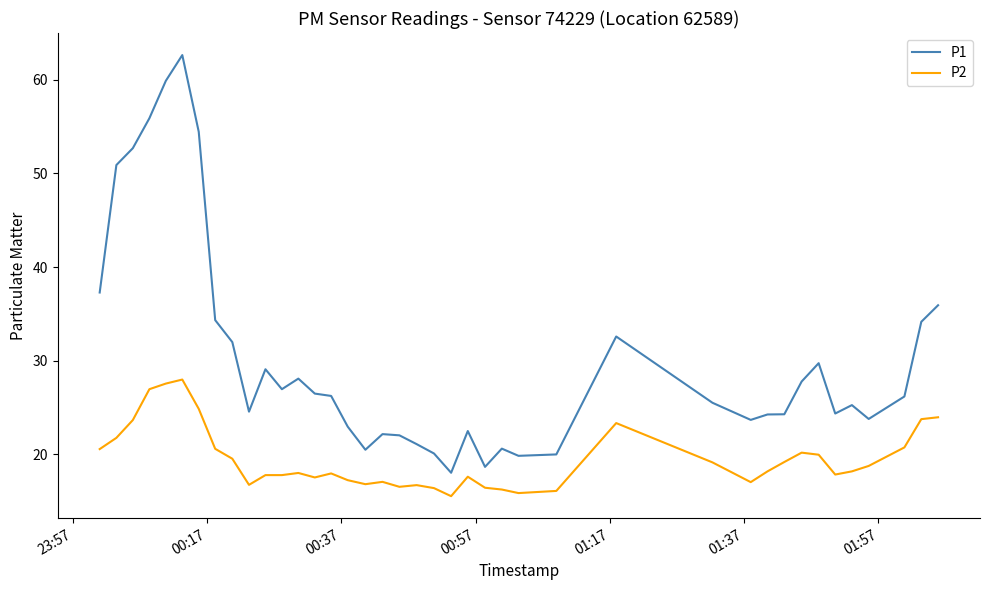

How many categories are shown in the chart?

40